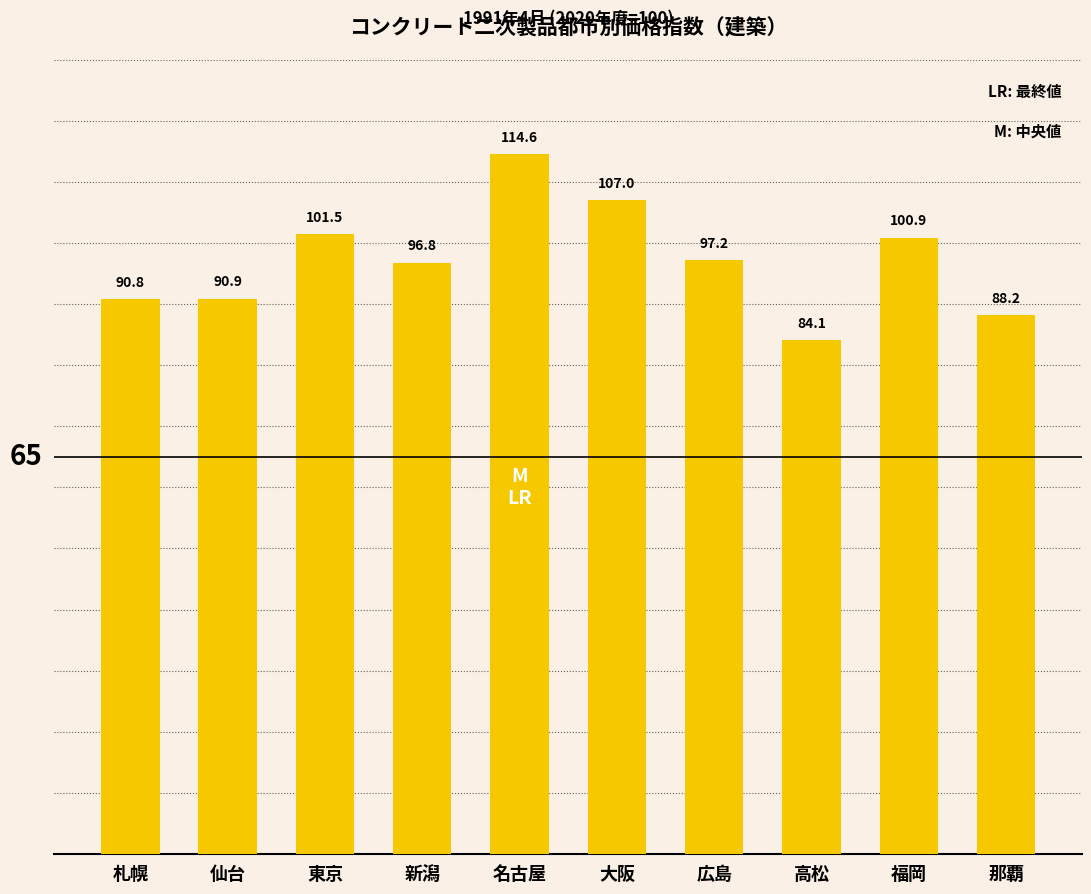

At which category does the chart reach its minimum across all series?

高松